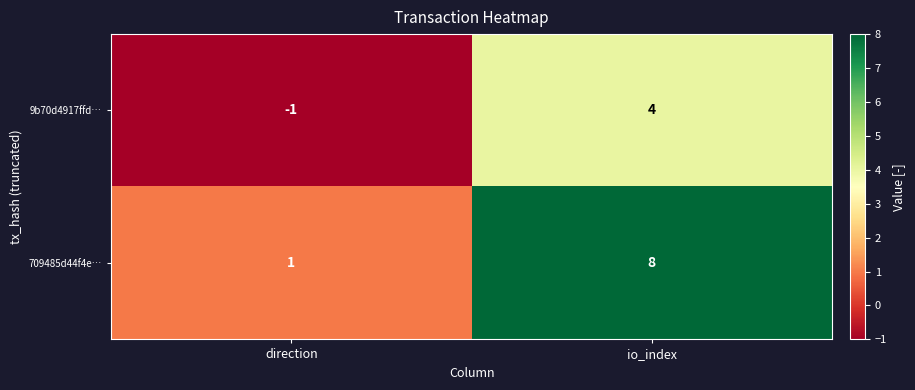

The value of 709485d44f4e… at io_index is 2. True or false?

False